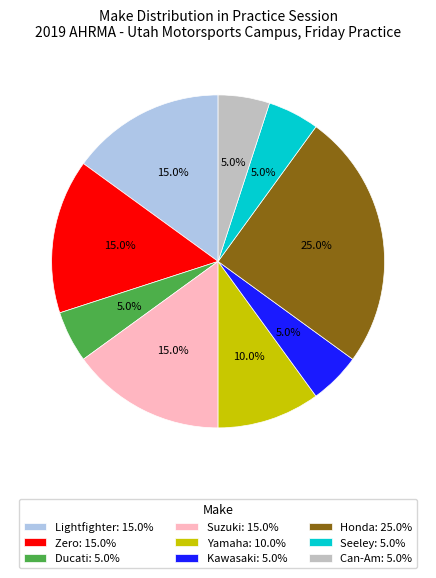

What percentage do Yamaha and Suzuki together represent?

25.0%